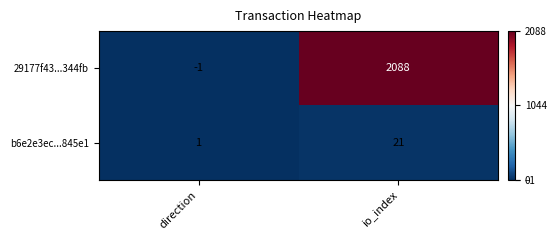

Between direction and io_index, which series saw the biggest shift?

29177f43...344fb